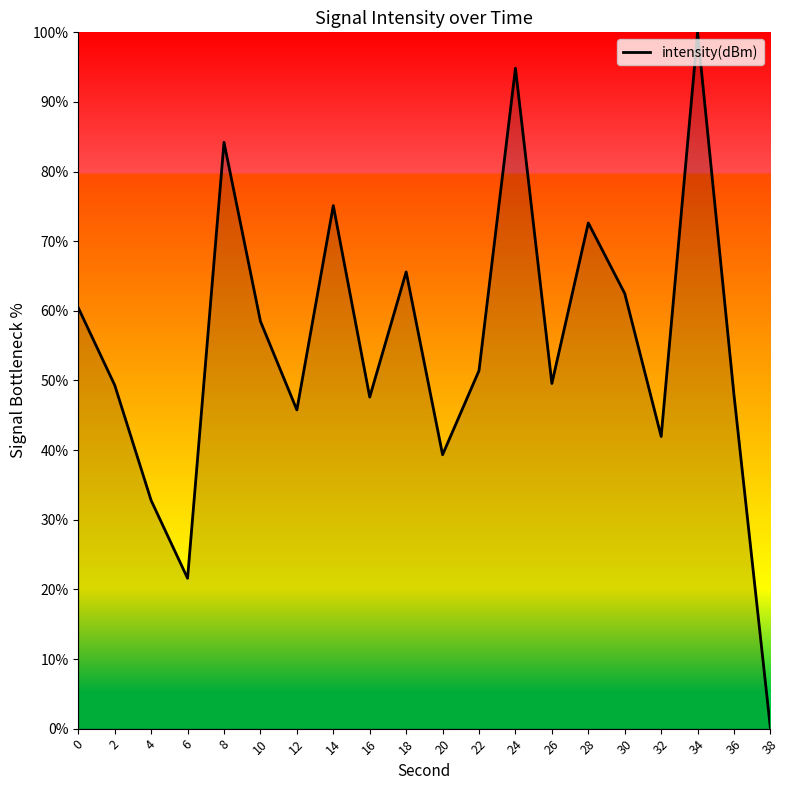

Count the number of values greater than 51.

10